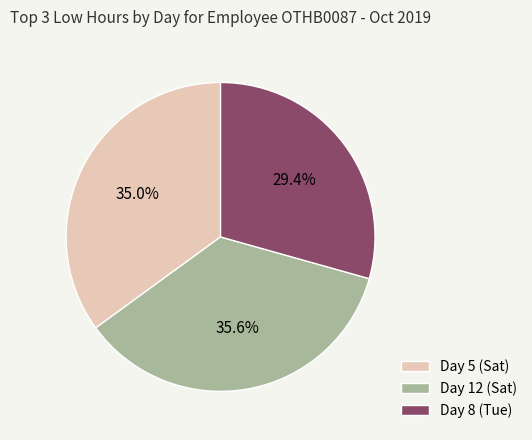

Is Day 8 (Tue) the majority of the pie?

No